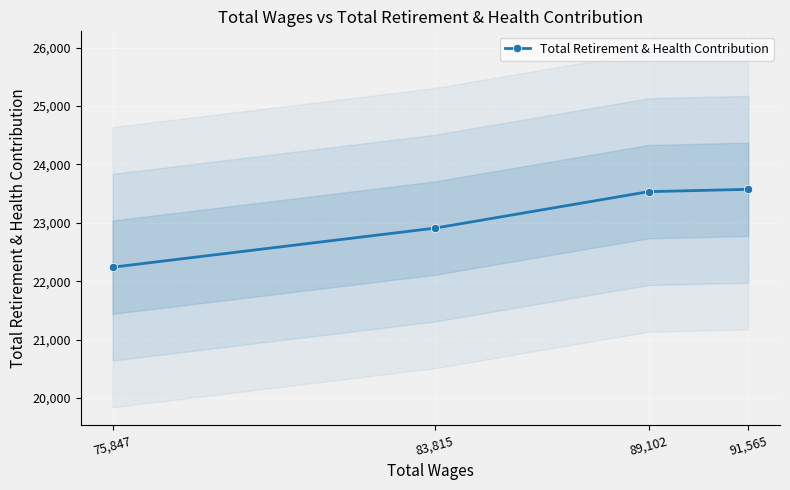

What is the change in value from 83,815 to 75,847?

-669.2